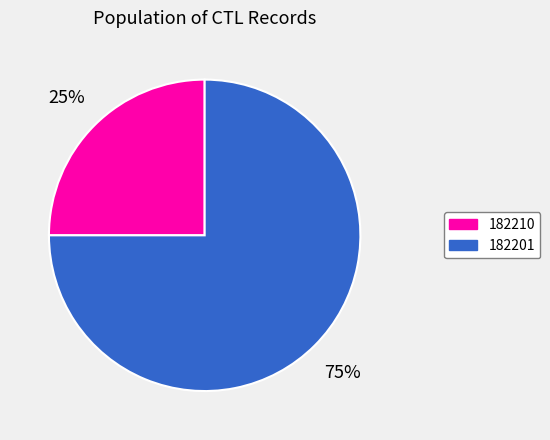

Which slice is the smallest?

182210